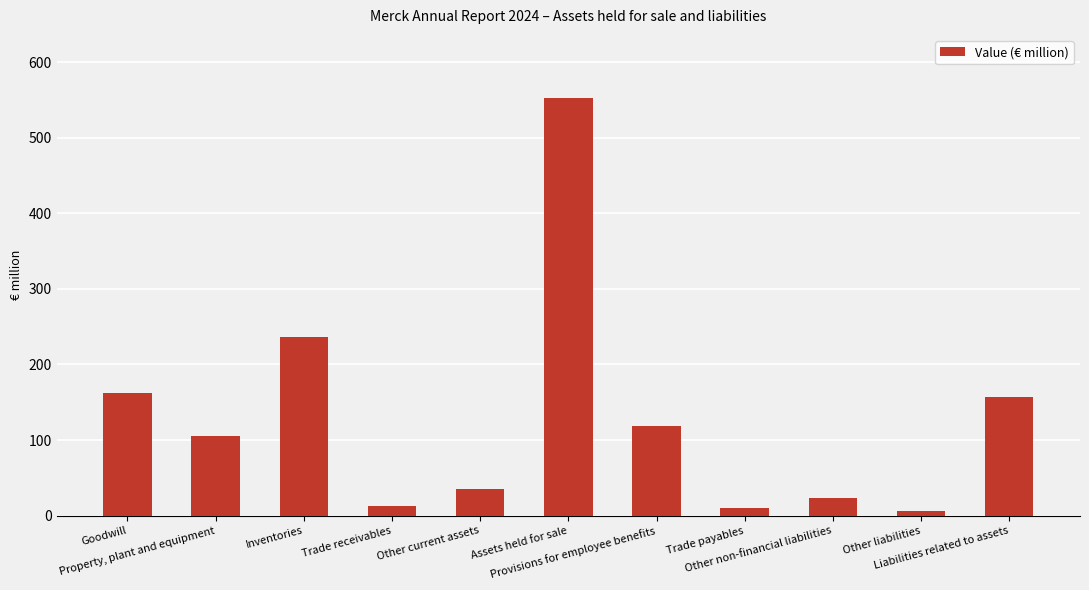

How many values are below 106?

5